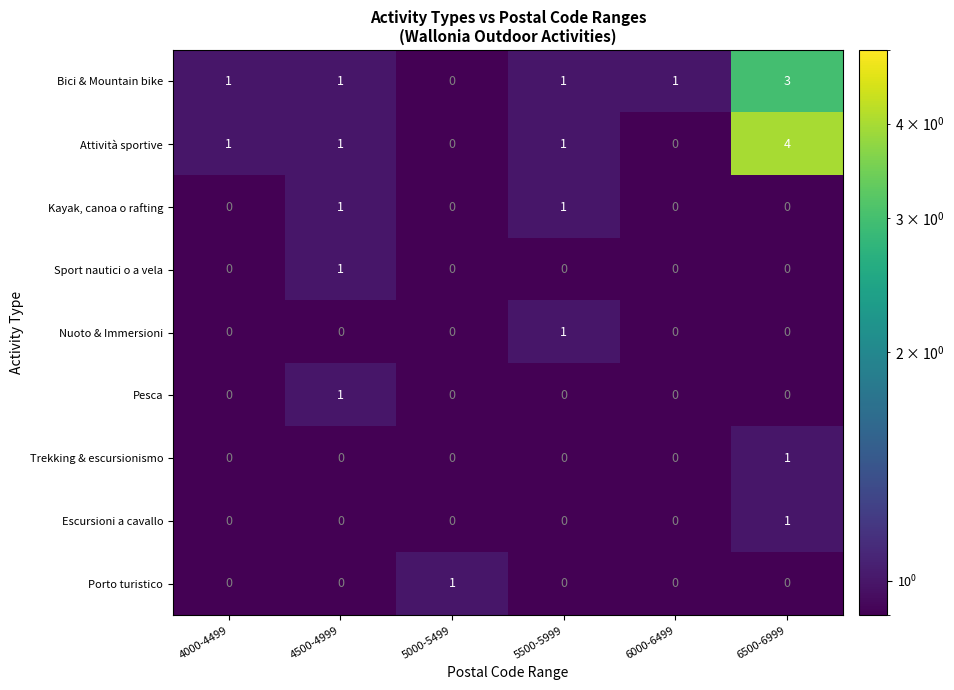

At which category is the sum across all series the highest?

6500-6999